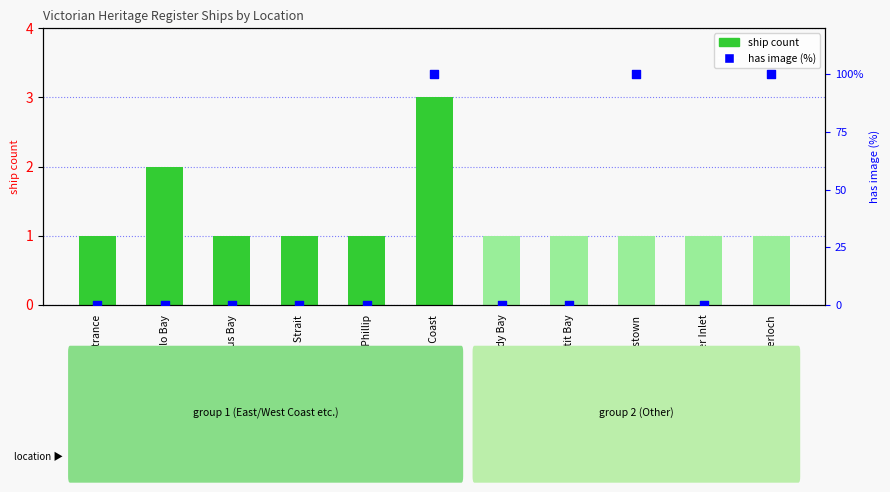

Which series has the largest Y range (max minus min)?

has image (%)